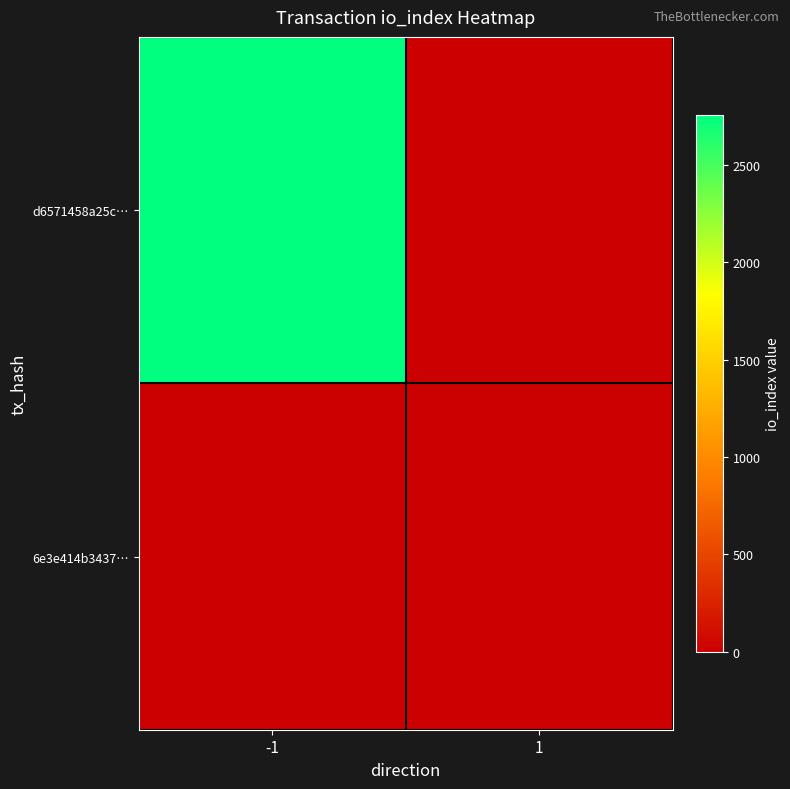

What is the total value across all series at -1?

2756